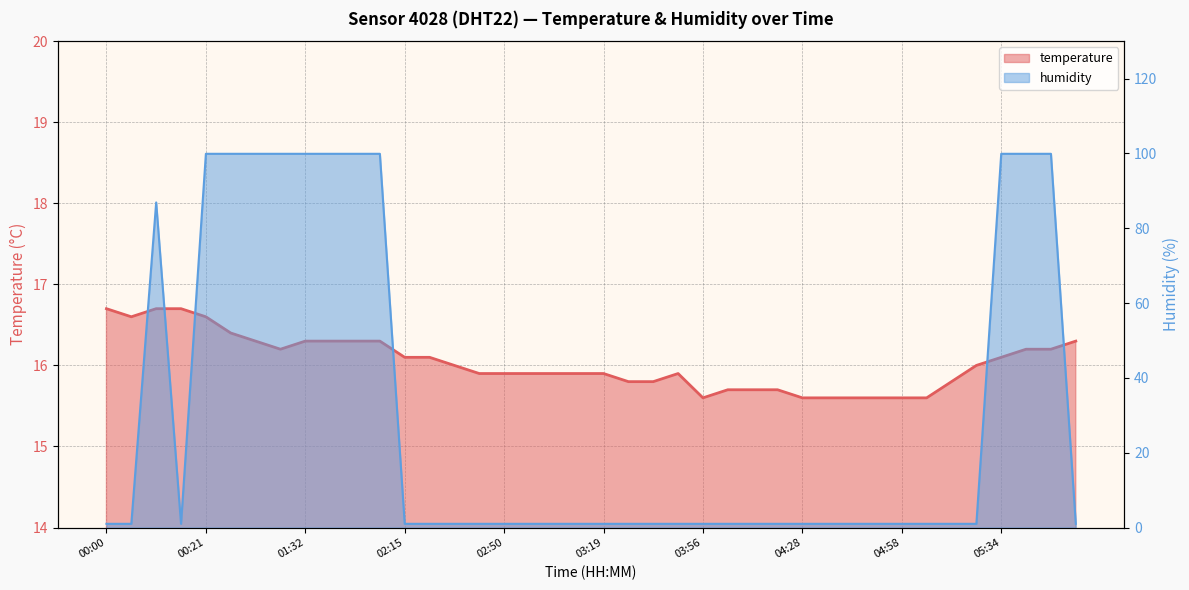

What is the highest value of the temperature series?

16.7